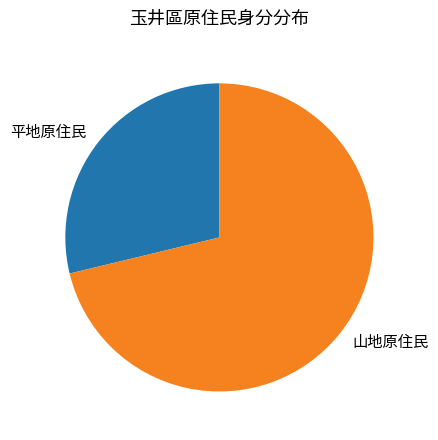

Between 山地原住民 and 平地原住民, which is larger?

山地原住民